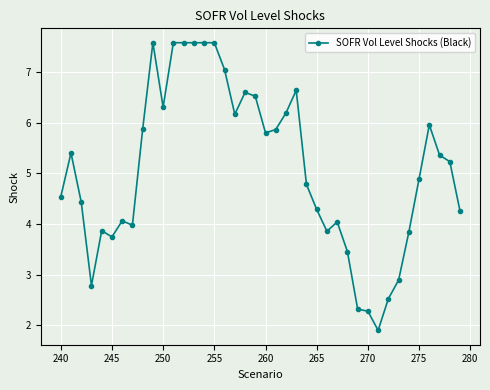

What is the value of the 1st point from the left?

4.5